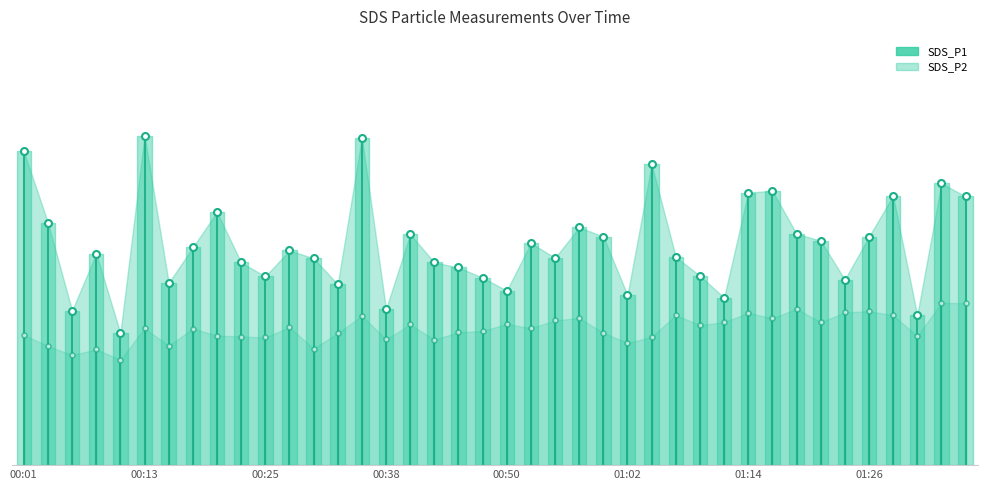

At which label is SDS_P2 closest to 7?

00:21